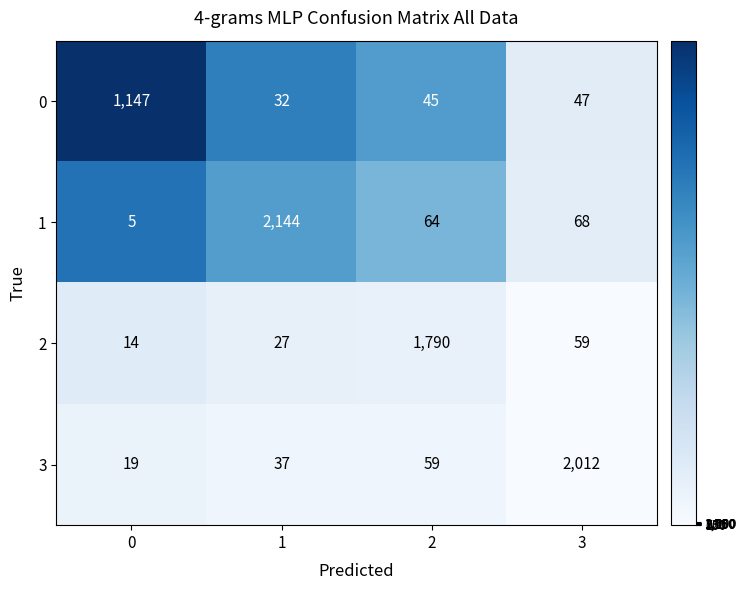

What is the difference between the highest and lowest values at 2?

1745